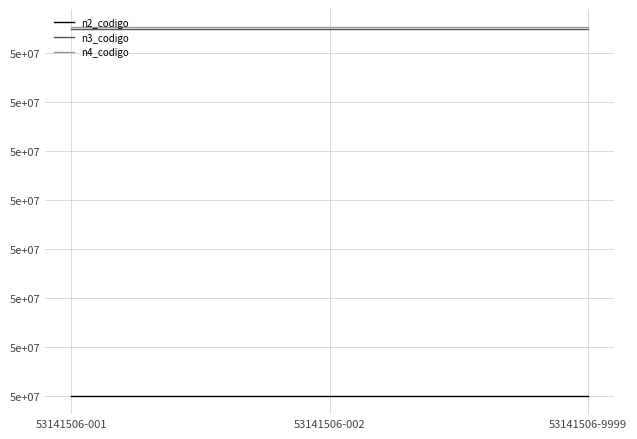

The n4_codigo series shows 53141506 at 53141506-001. True or false?

True